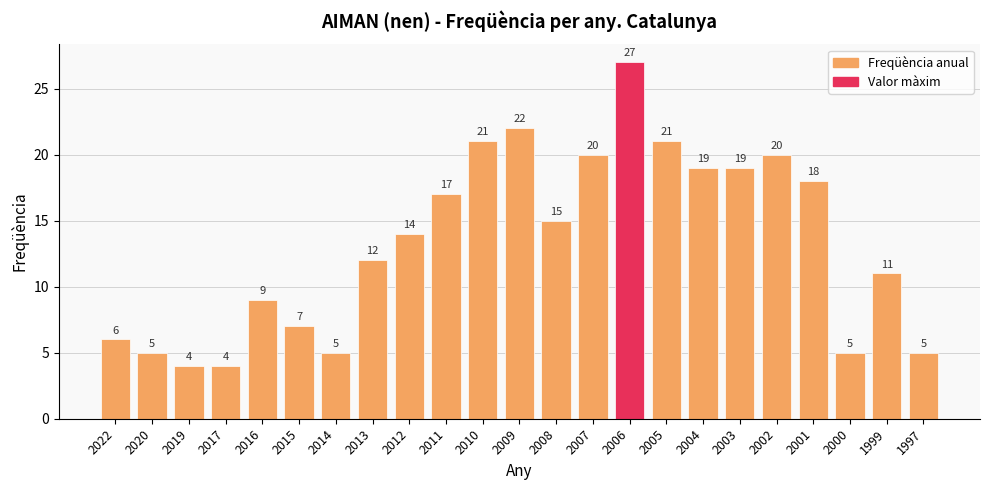

What is the minimum value shown in the chart?

4